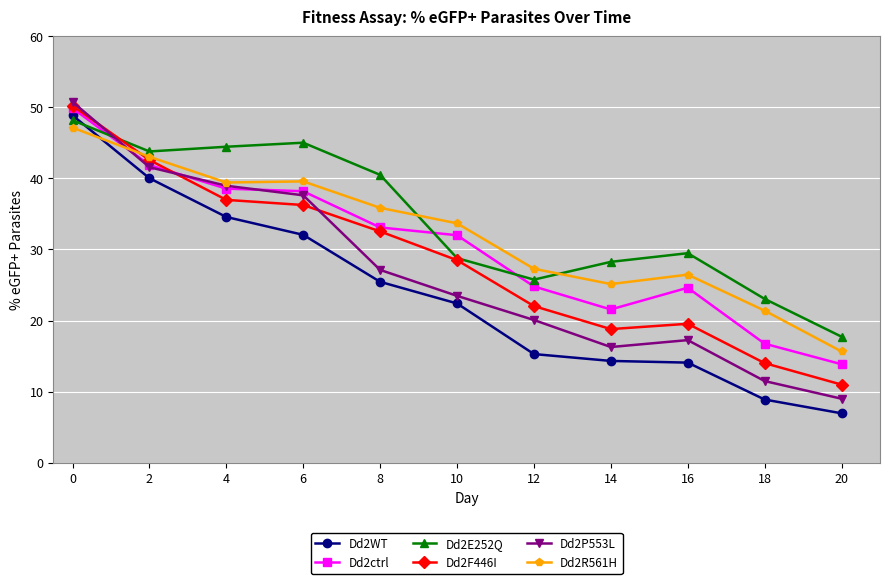

What is the difference between the maximum and second lowest values in the Dd2WT series?

40.0